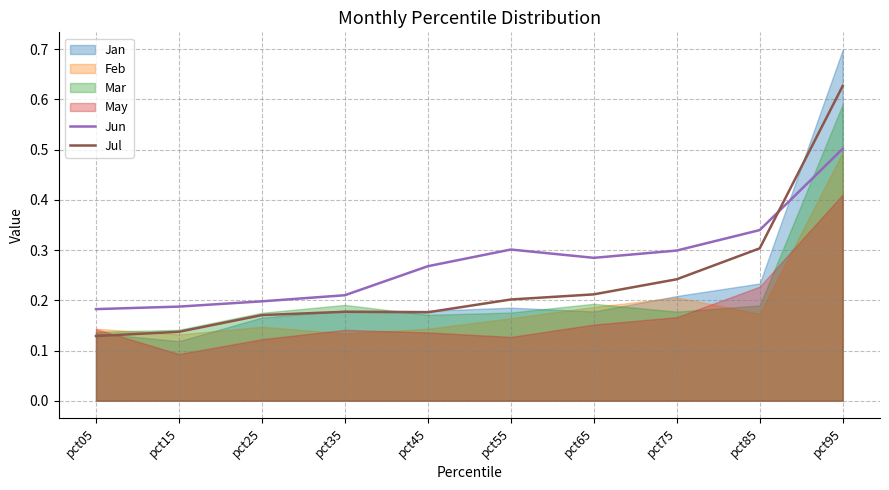

Which category has the highest value in the Jun series?

pct95